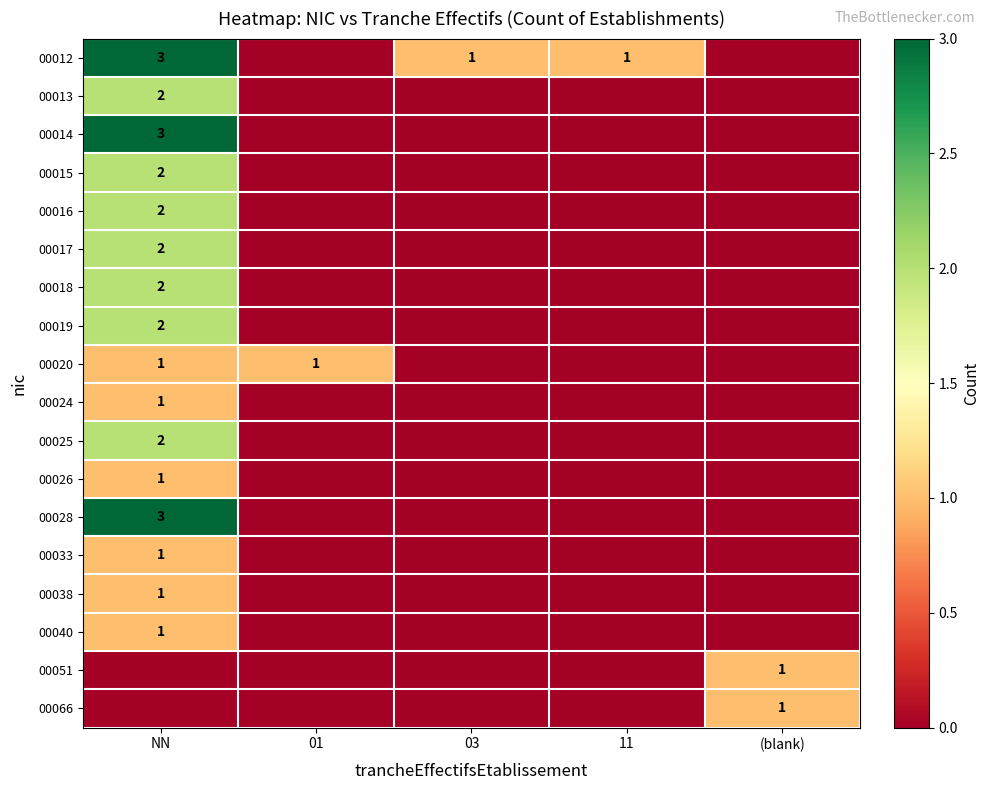

The value of 00033 at NN is 1. True or false?

True